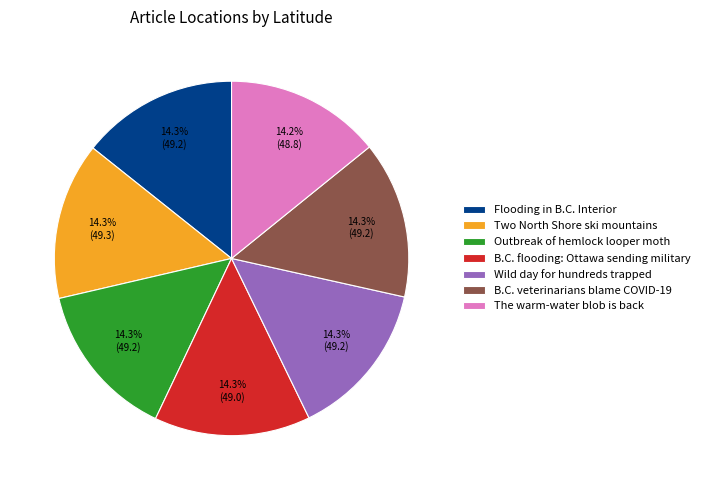

To the nearest percent, what is the combined percentage of Wild day for hundreds trapped and Flooding in B.C. Interior?

29%